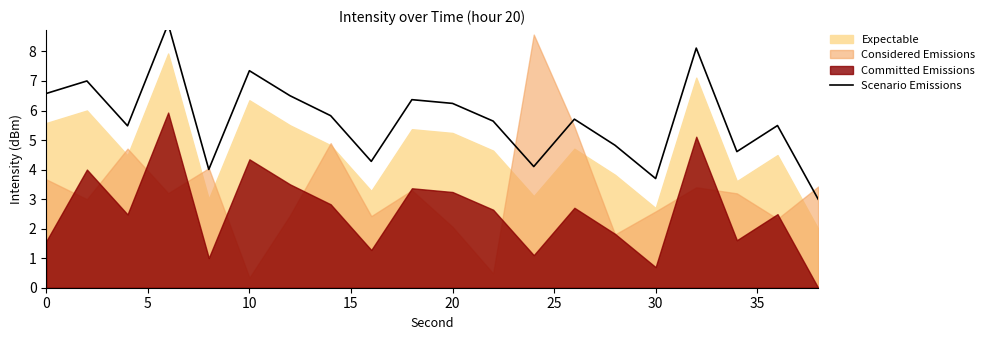

True or false: the data shows 7.0 at 5.

True